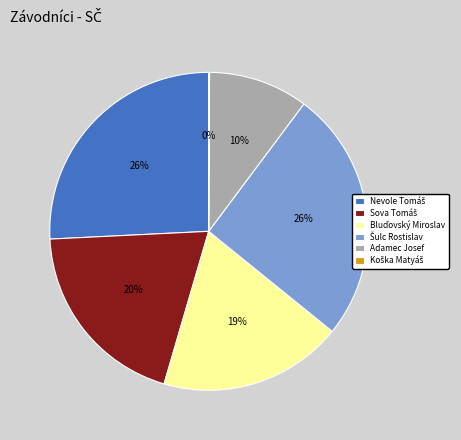

What percentage is the Adamec Josef slice, to the nearest percent?

10%